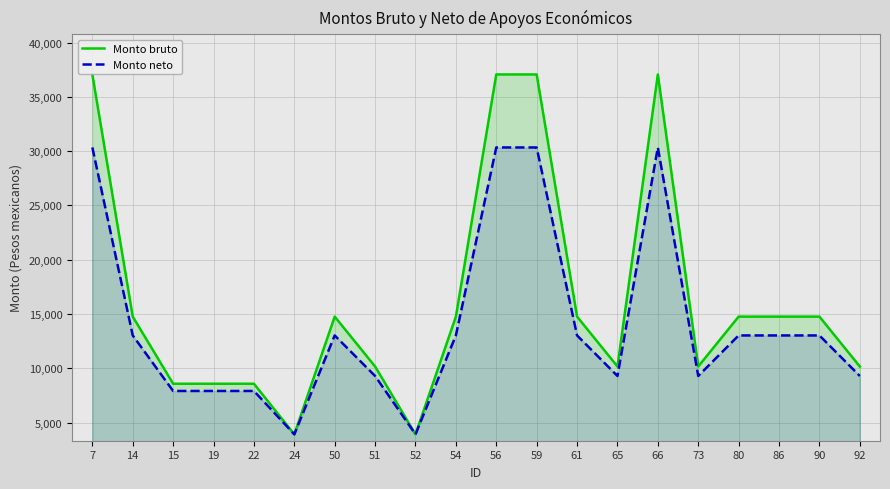

What is the total value across all series at 15?

16511.5